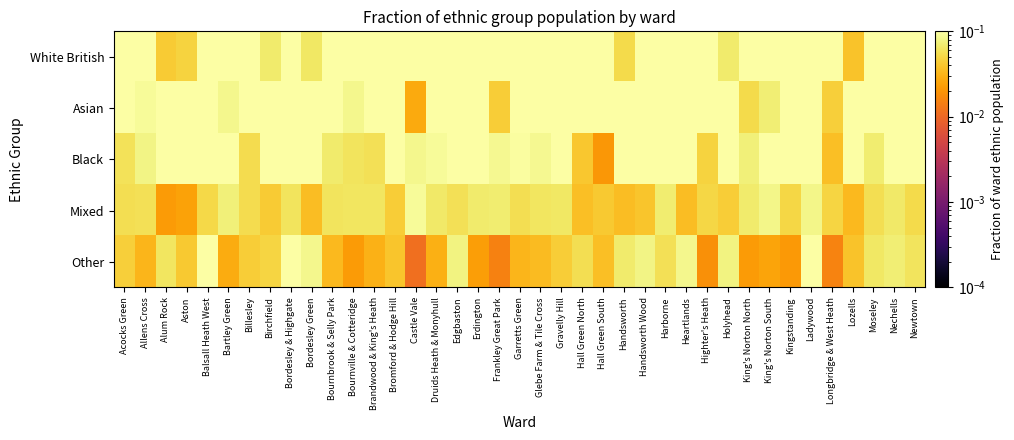

Rank the series by their maximum value, from lowest to highest.

Mixed, Other, Black, Asian, White British